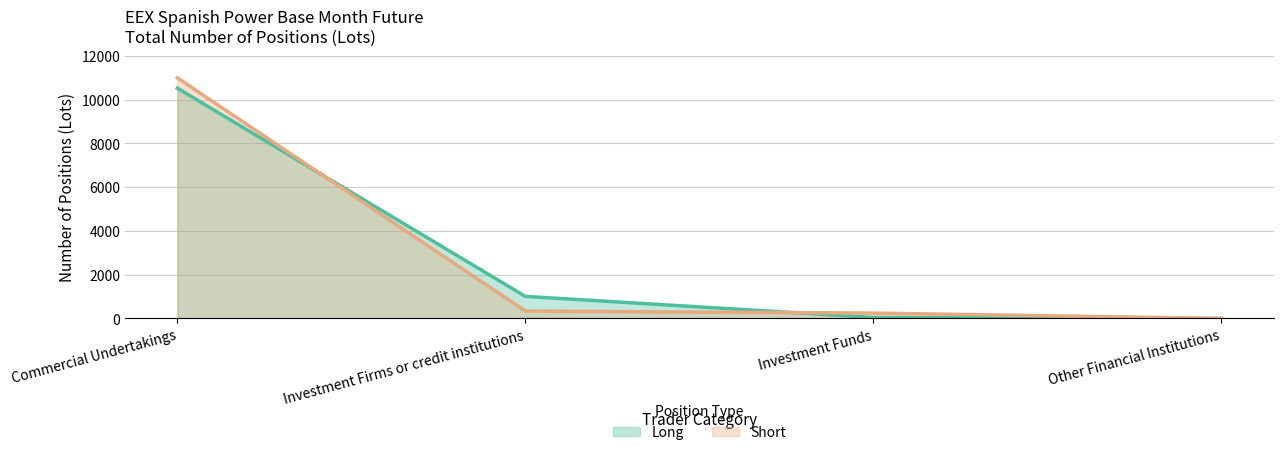

What is the sum of all Short values?

11572.3